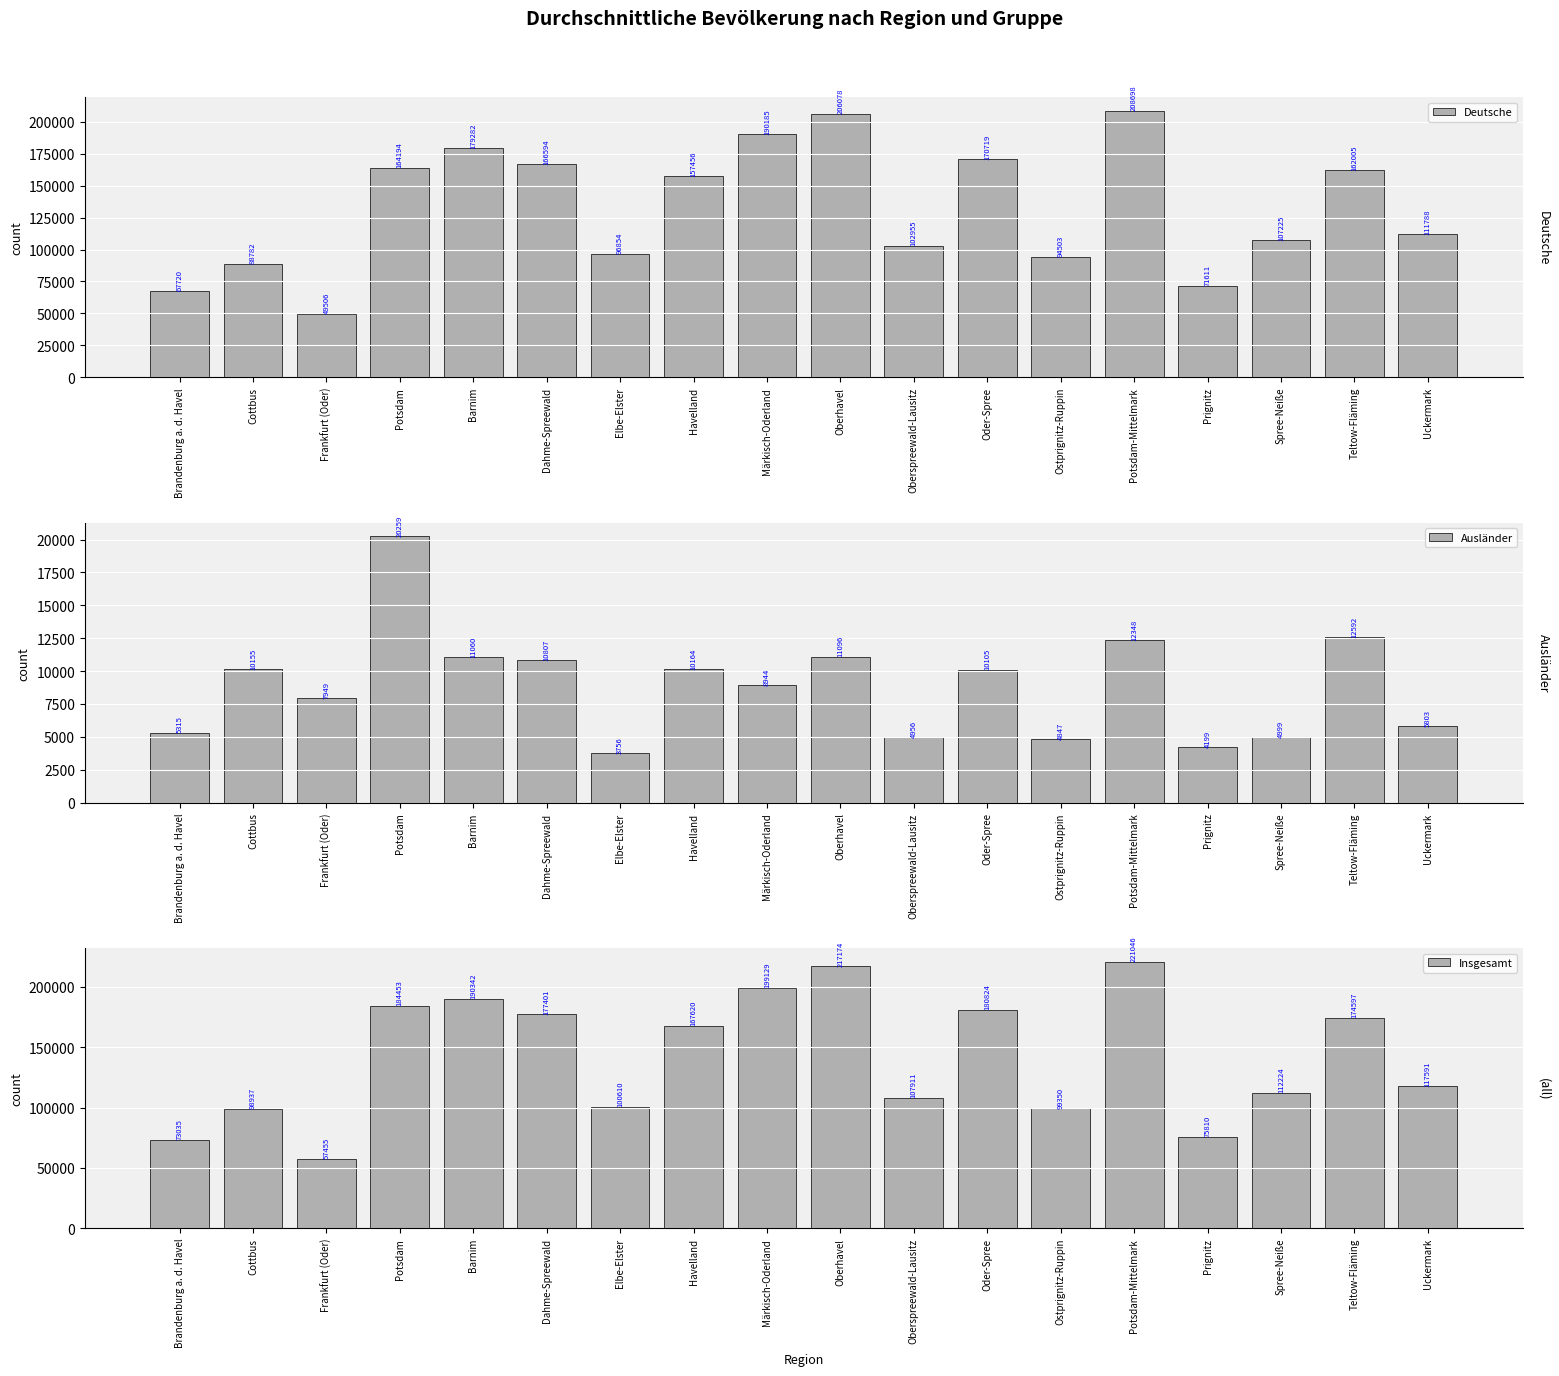

How many data points in Ausländer are less than 10105?

9